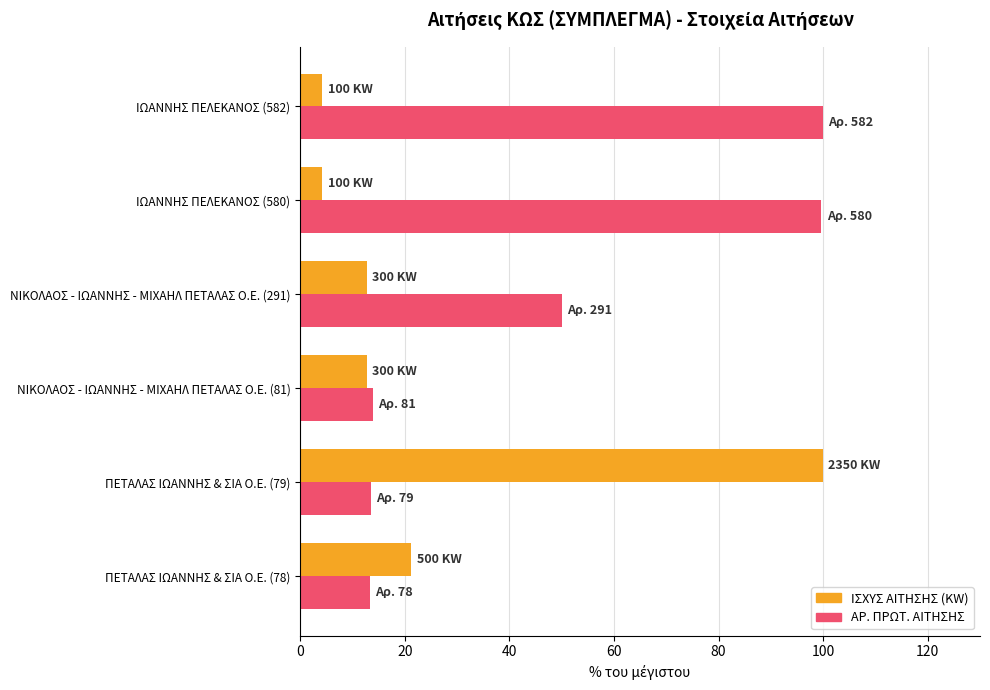

At ΠΕΤΑΛΑΣ ΙΩΑΝΝΗΣ & ΣΙΑ Ο.Ε. (79), list the series in order from largest to smallest.

ΙΣΧΥΣ ΑΙΤΗΣΗΣ (KW), ΑΡ. ΠΡΩΤ. ΑΙΤΗΣΗΣ